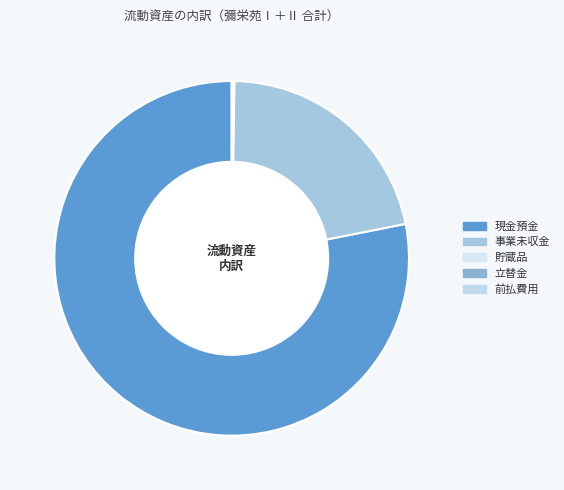

Between 前払費用 and 事業未収金, which is larger?

事業未収金